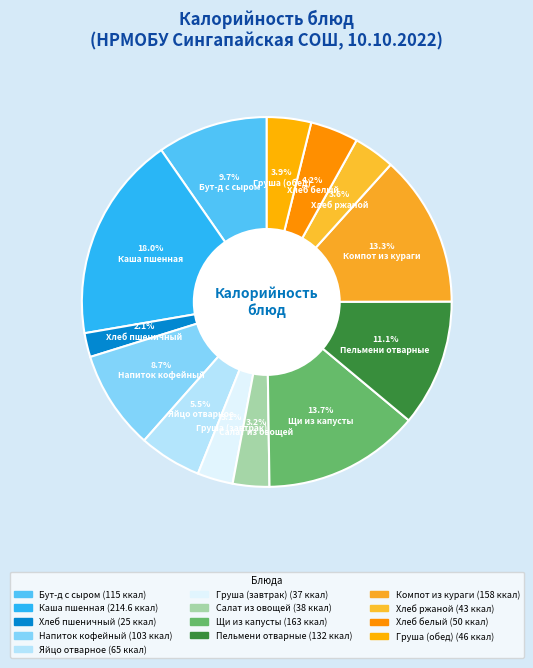

To the nearest percent, what is the combined percentage of Щи из капусты and Бут-д с сыром?

23%